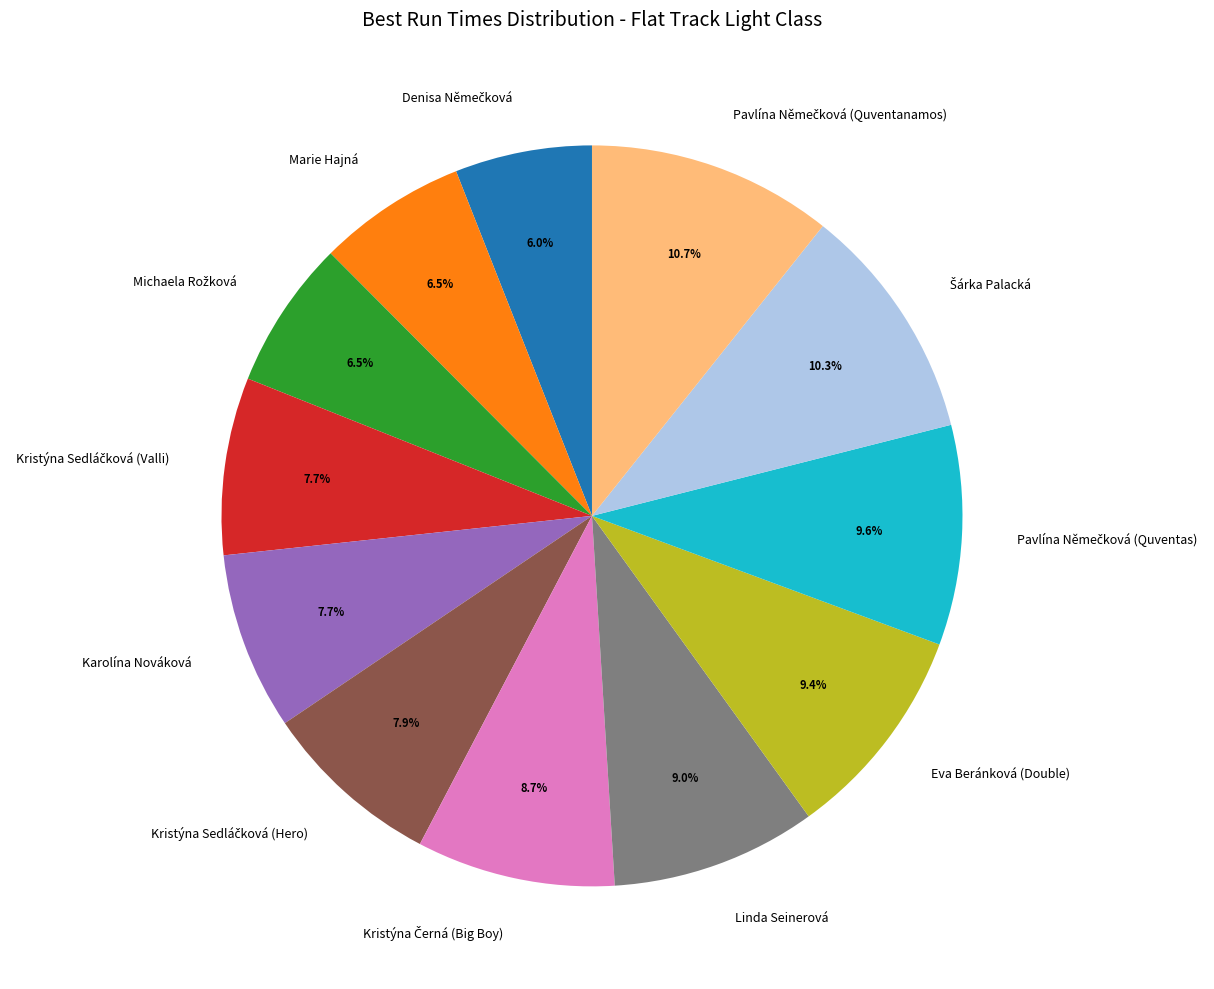

Between Karolína Nováková and Eva Beránková (Double), which is larger?

Eva Beránková (Double)